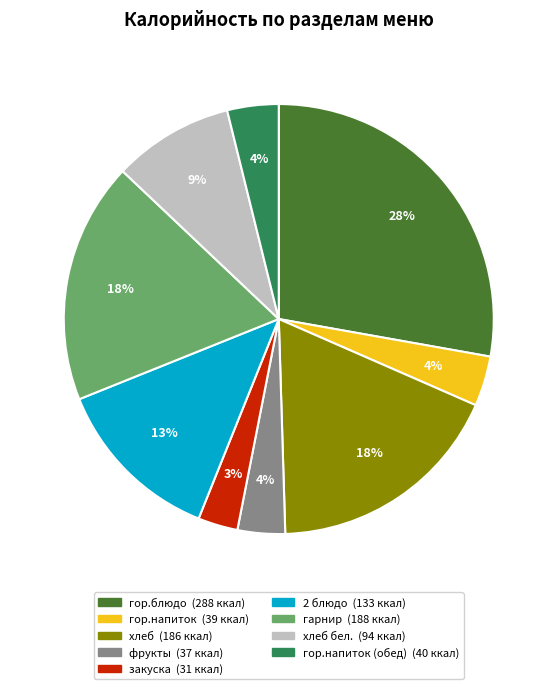

To the nearest percent, what is the difference between the largest and smallest slice percentages?

25%